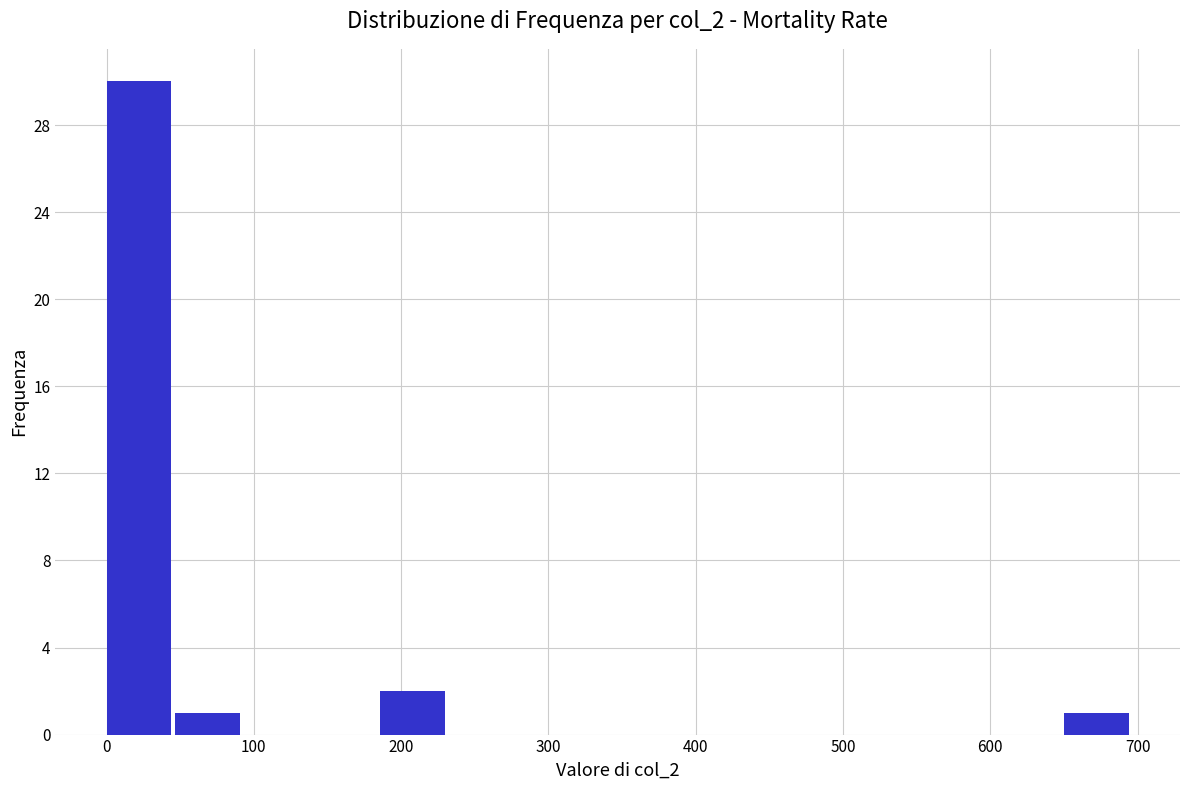

Reading left to right, list every bar in this chart as the range it spans on the x-axis followed by its height. Neither the bar edges nor the heights are printed on the chart, so give them approximately, as read against the axes.

0 to 50: 30
50 to 90: 1
90 to 140: 0
140 to 190: 0
190 to 230: 2
230 to 280: 0
280 to 320: 0
320 to 370: 0
370 to 420: 0
420 to 460: 0
460 to 510: 0
510 to 560: 0
560 to 600: 0
600 to 650: 0
650 to 700: 1